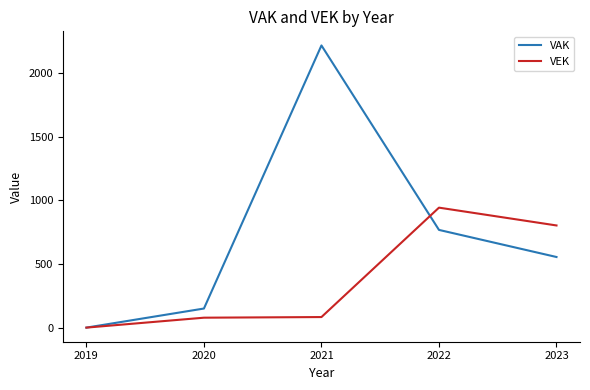

What is the difference between the maximum and second lowest values in the VEK series?

865